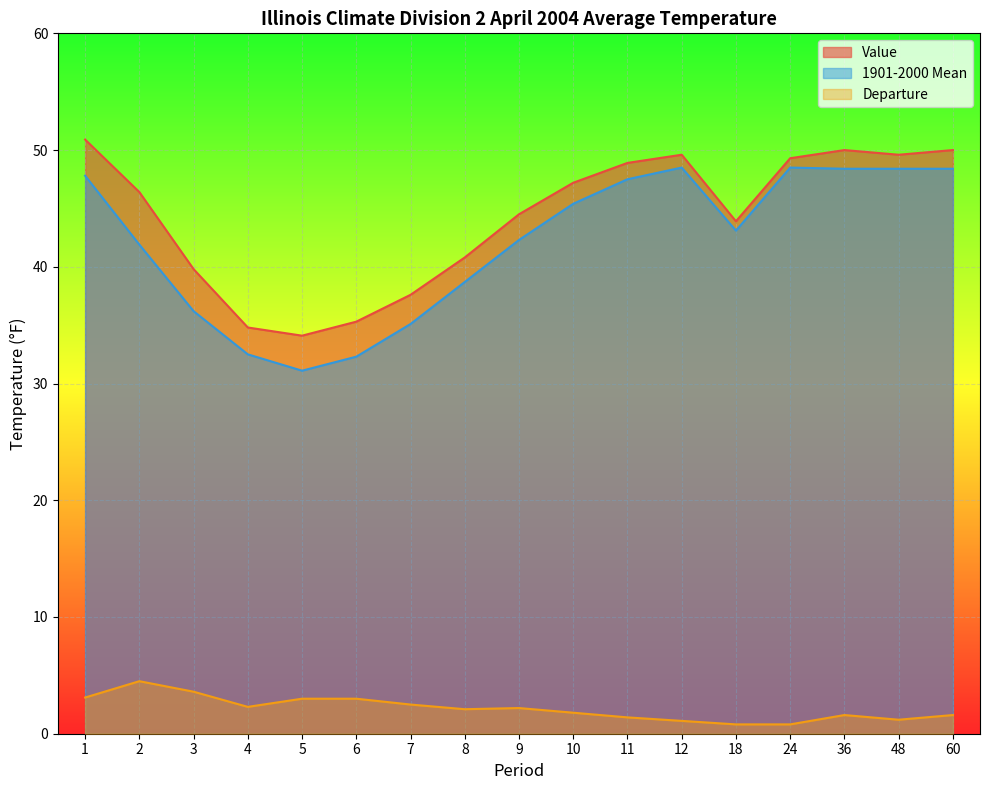

Between 3 and 60, which series saw the biggest shift?

1901-2000 Mean